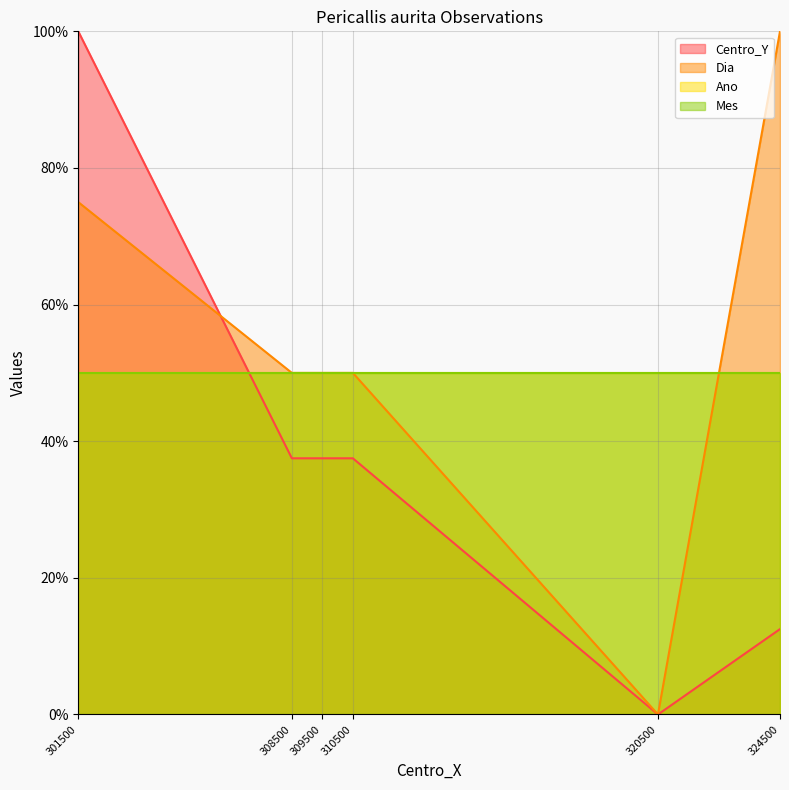

What is the value of the Dia point at the 2nd from the left?

50.0